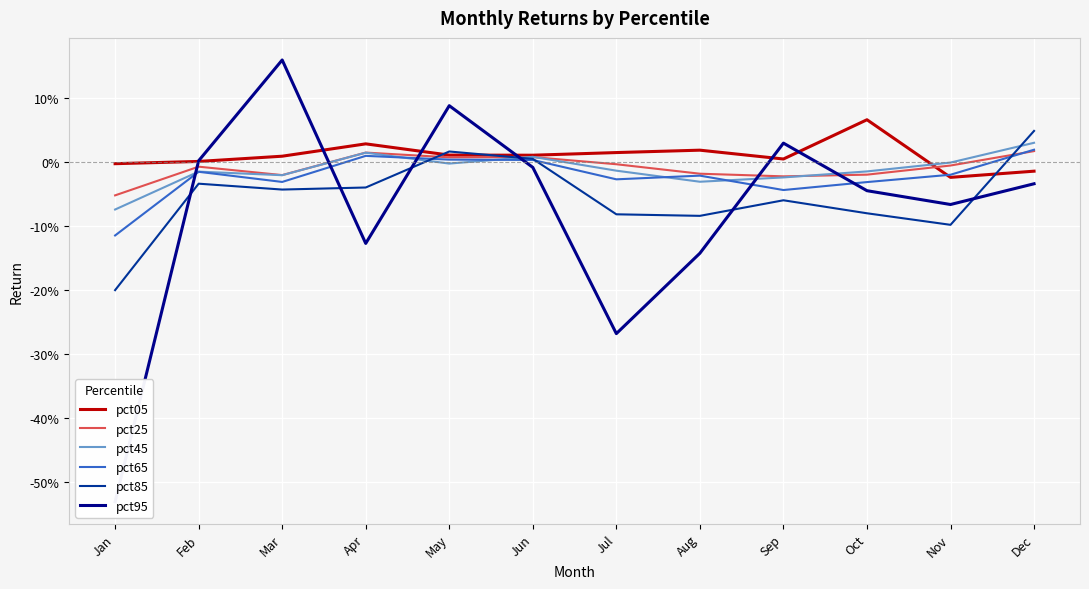

Which series ends up on top after the final intersection of pct45 and pct05?

pct45